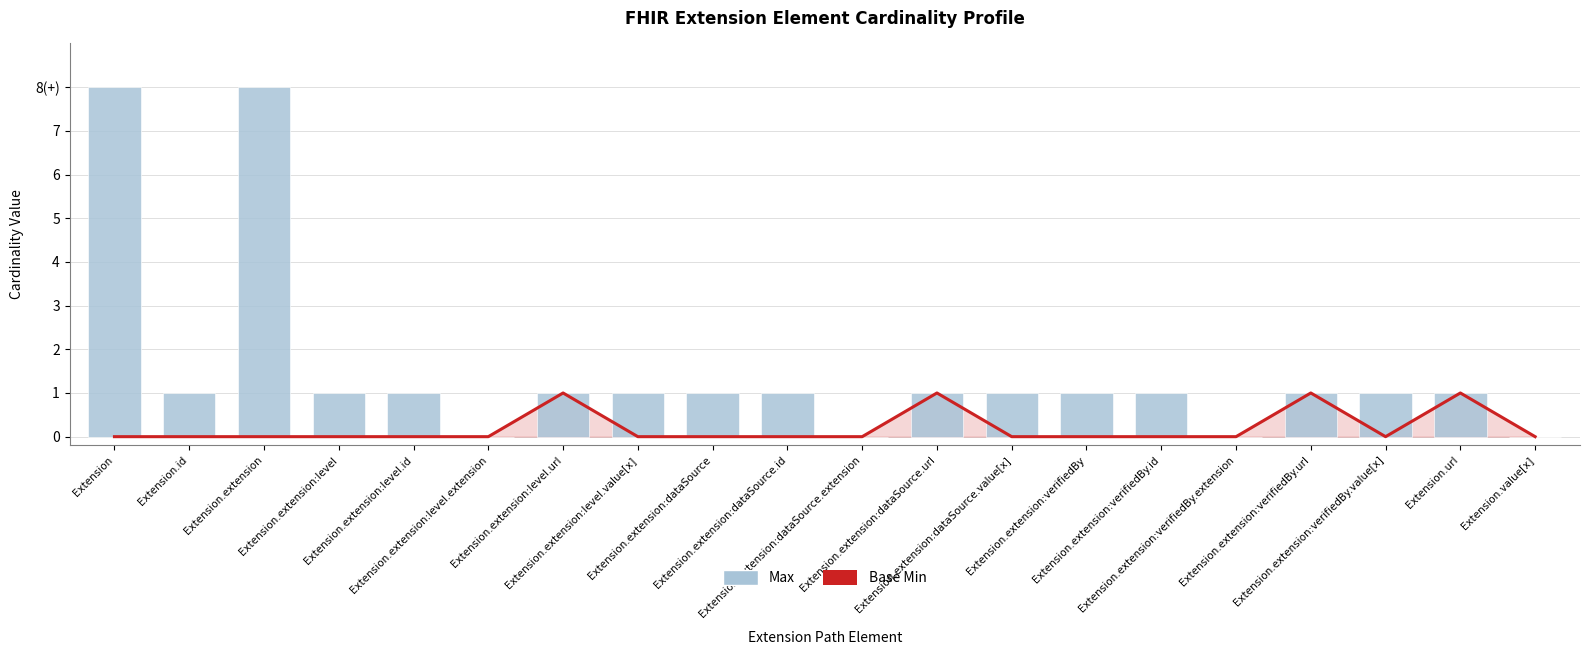

What is the highest value of the Max series?

8